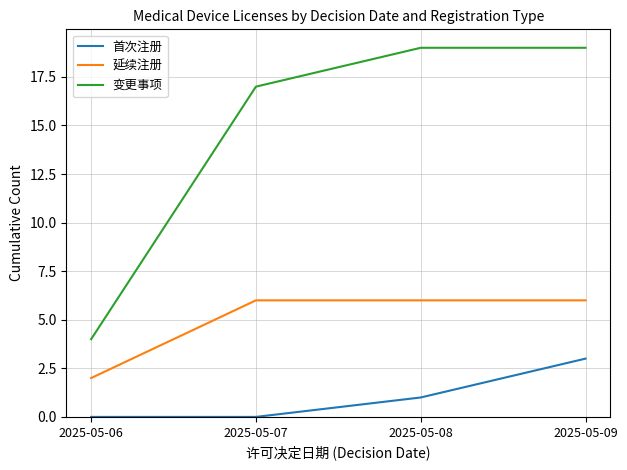

At which label is 变更事项 closest to 11?

2025-05-07